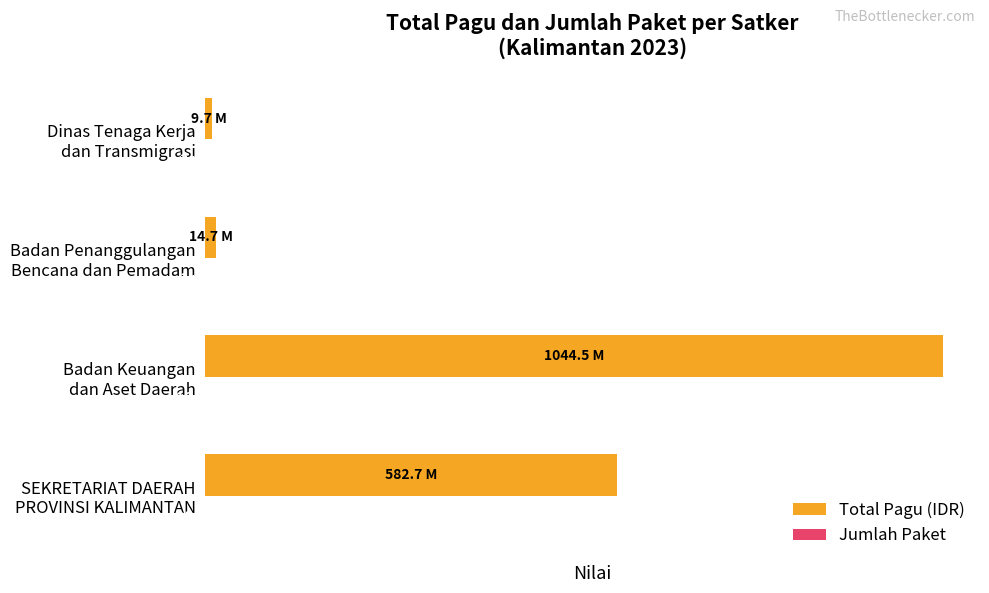

What is the sum of all Total Pagu (IDR) values?

1651656952